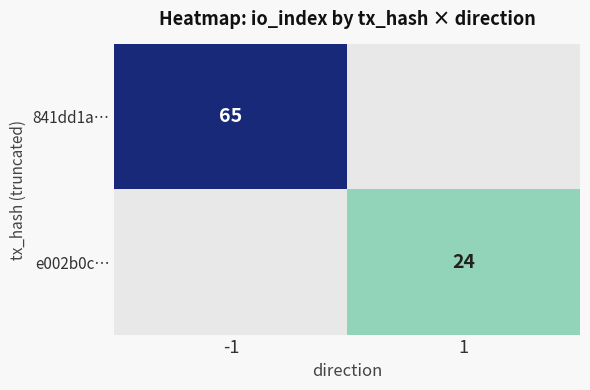

True or false: 841dd1a… has a value of 65 at -1.

True